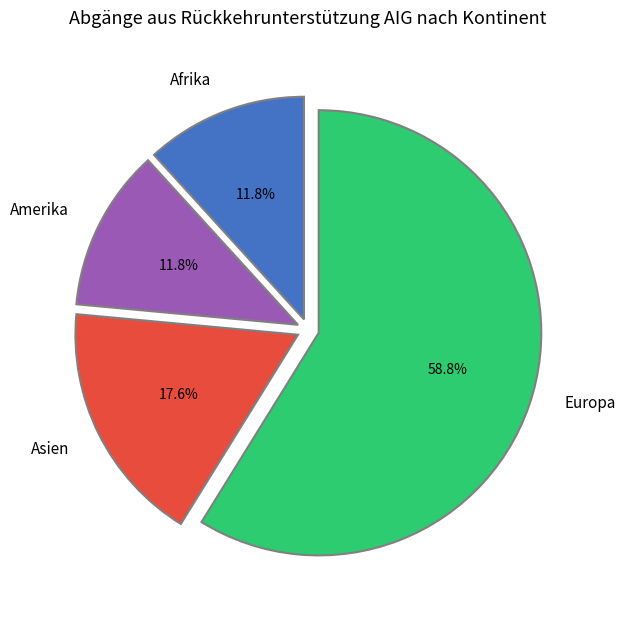

The Amerika slice represents 12% of the pie. True or false?

True